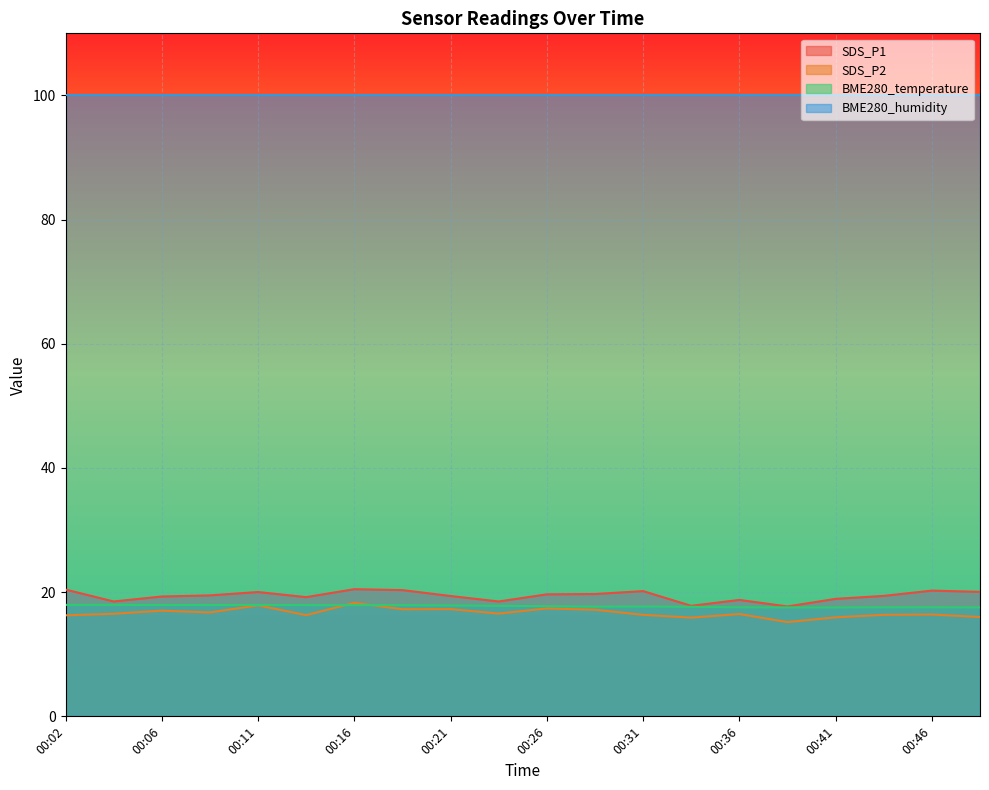

Which series has the largest total across all categories?

BME280_humidity